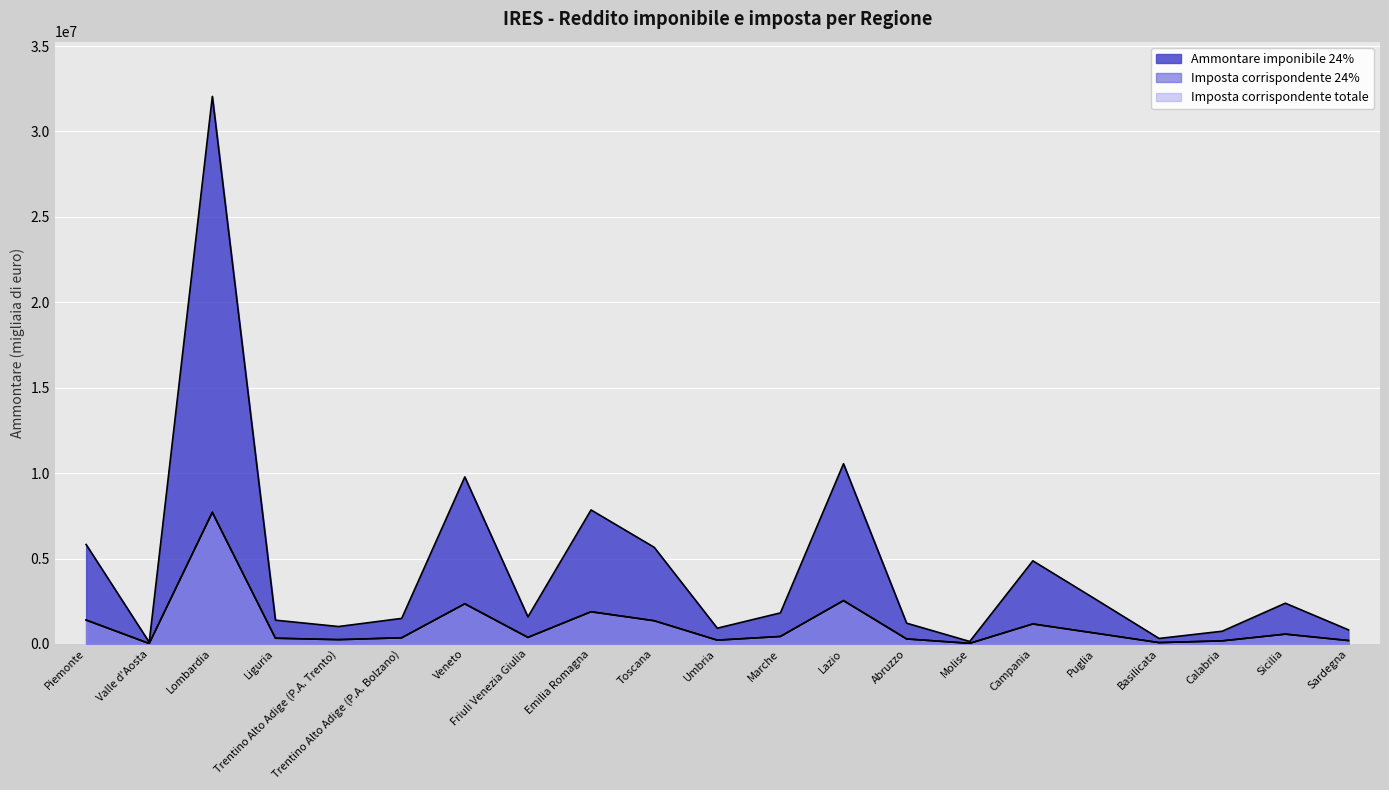

What is the maximum value shown in the chart?

32049887